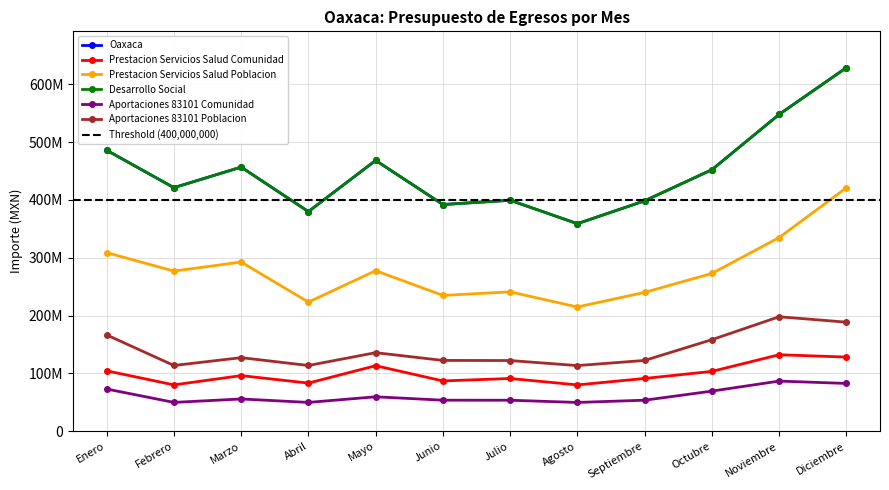

True or false: Prestacion Servicios Salud Comunidad and Aportaciones 83101 Comunidad intersect in this chart.

False